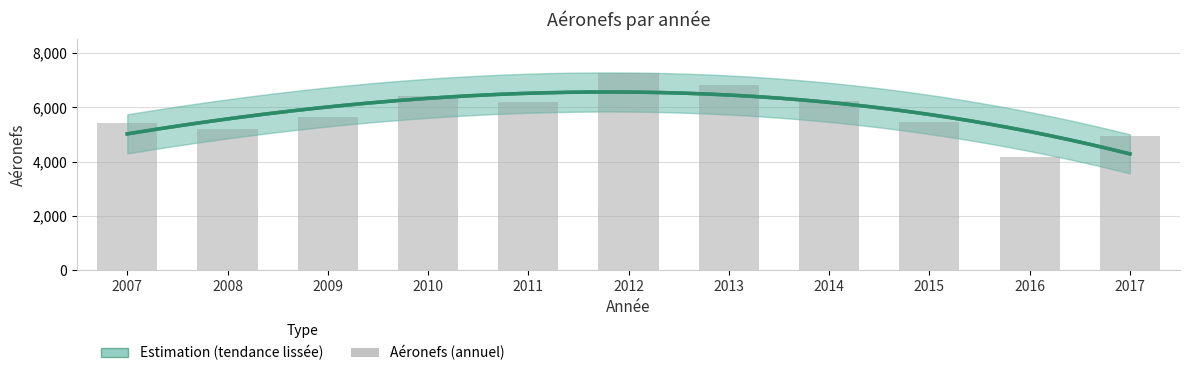

True or false: the data shows 5466 at 2015.

True